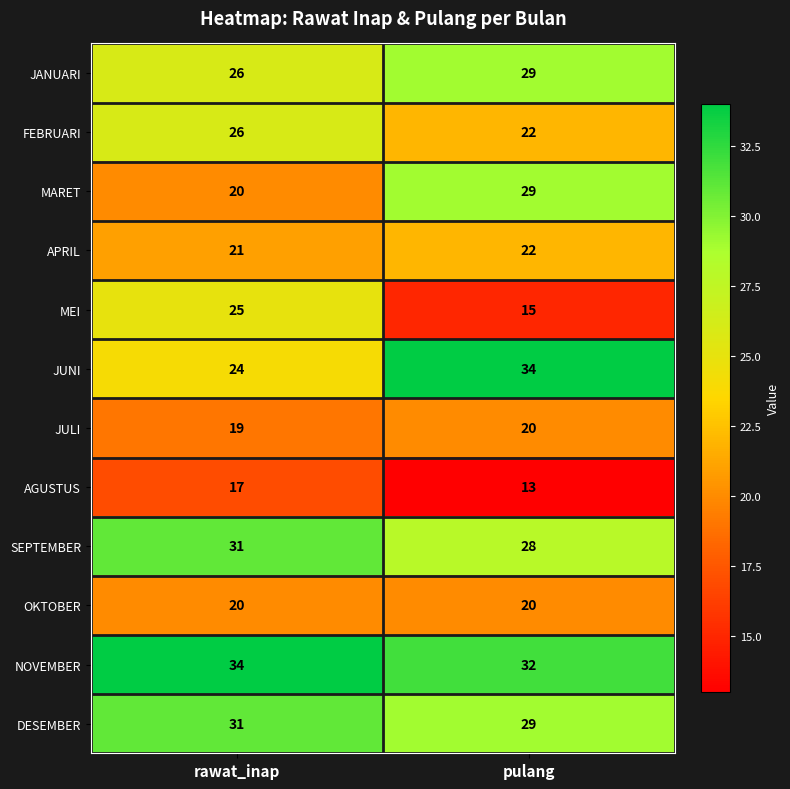

What is the approximate value of JUNI at pulang?

34